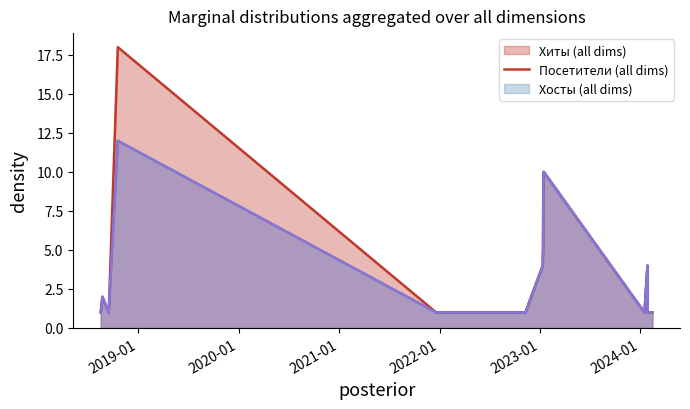

What is the greatest value displayed?

18